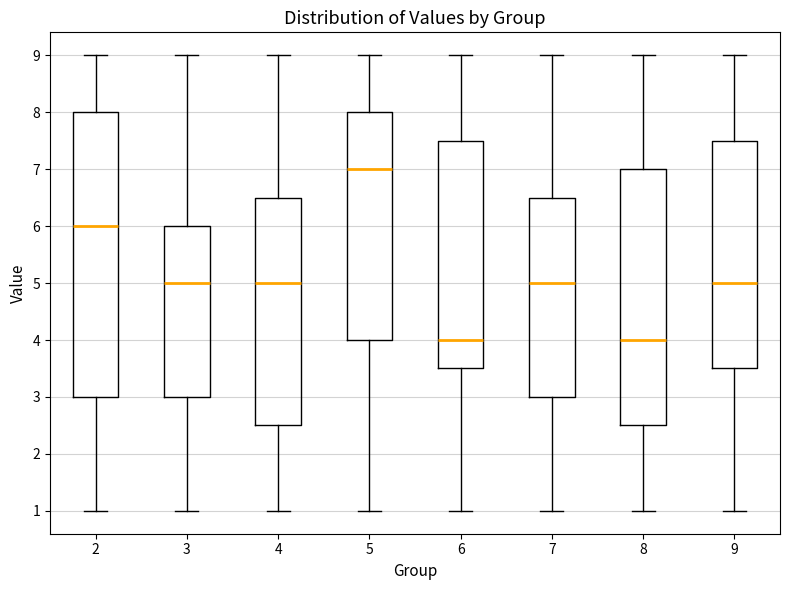

Reading left to right, read every box against the y-axis: the position of its median line, the range the box covers, and the ends of its whiskers. The values are not printed on the chart, so give them approximately, as read against the axis.

2: median 6.0, box 3.0 to 8.0, whiskers 1.0 to 9.0
3: median 5.0, box 3.0 to 6.0, whiskers 1.0 to 9.0
4: median 5.0, box 2.5 to 6.5, whiskers 1.0 to 9.0
5: median 7.0, box 4.0 to 8.0, whiskers 1.0 to 9.0
6: median 4.0, box 3.5 to 7.5, whiskers 1.0 to 9.0
7: median 5.0, box 3.0 to 6.5, whiskers 1.0 to 9.0
8: median 4.0, box 2.5 to 7.0, whiskers 1.0 to 9.0
9: median 5.0, box 3.5 to 7.5, whiskers 1.0 to 9.0